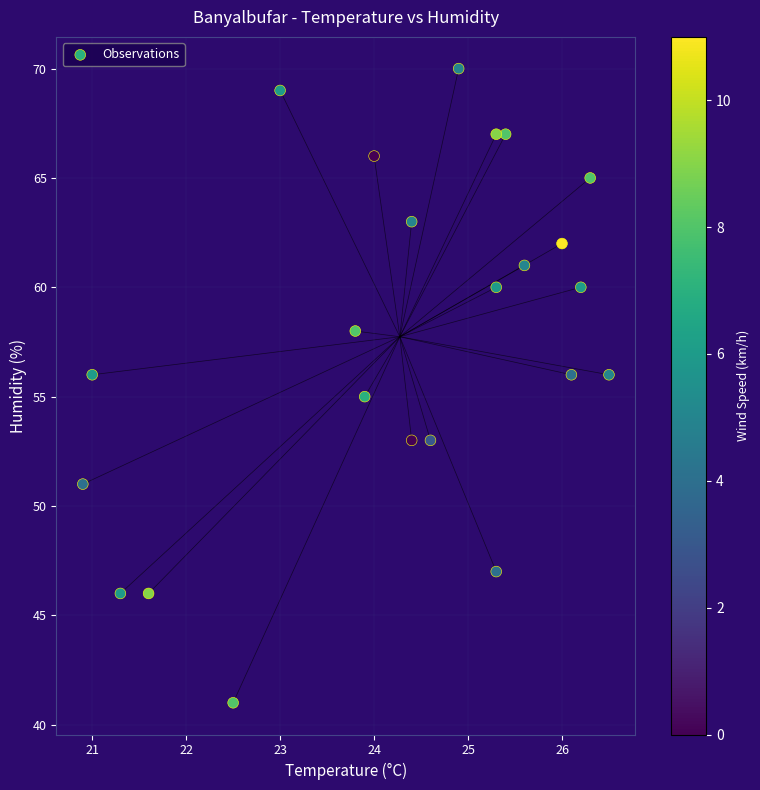

What is the range of Y values (max minus min)?

29